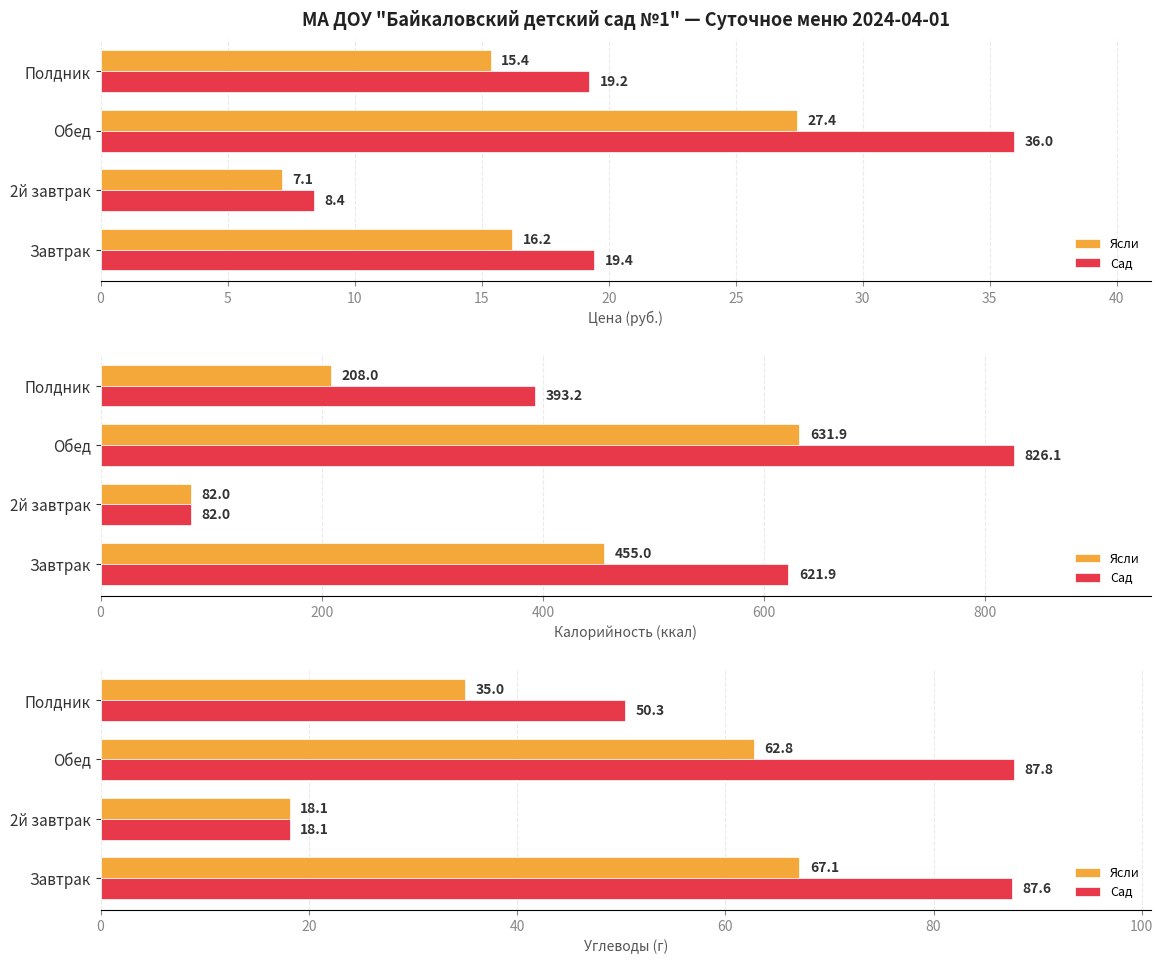

How many data points in Сад are above 87?

2